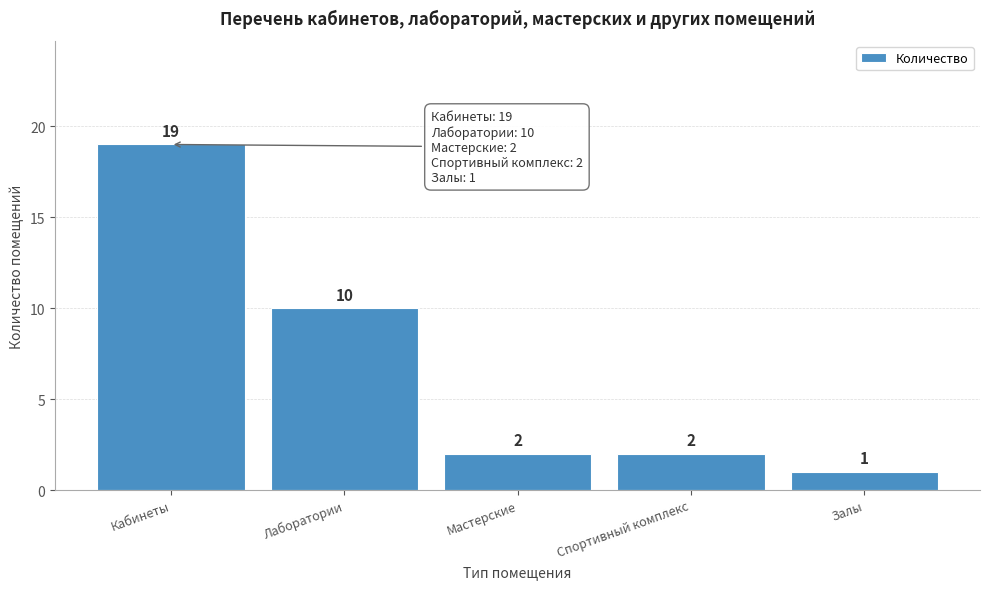

Reading left to right, extract all data points from this chart.

Кабинеты=19	Лаборатории=10	Мастерские=2	Спортивный комплекс=2	Залы=1